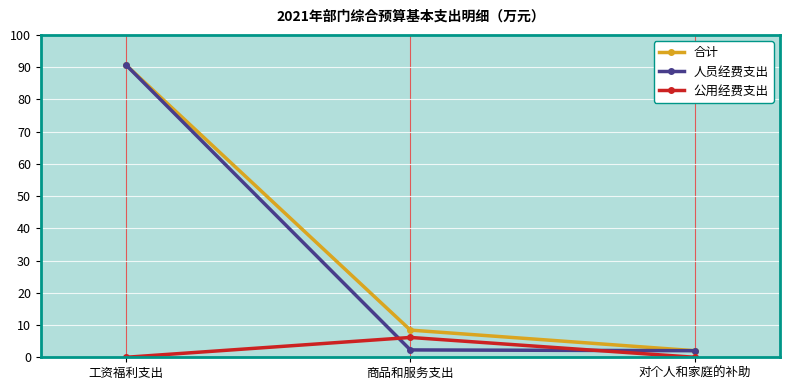

What is the approximate value of 公用经费支出 at 商品和服务支出?

6.2